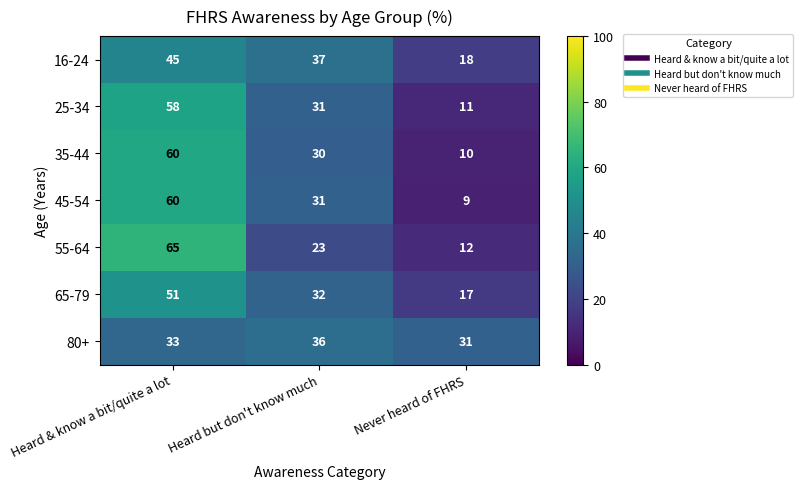

Reading left to right, transcribe all the data shown in this chart.

16-24: 45	37	18
25-34: 58	31	11
35-44: 60	30	10
45-54: 60	31	9
55-64: 65	23	12
65-79: 51	32	17
80+: 33	36	31